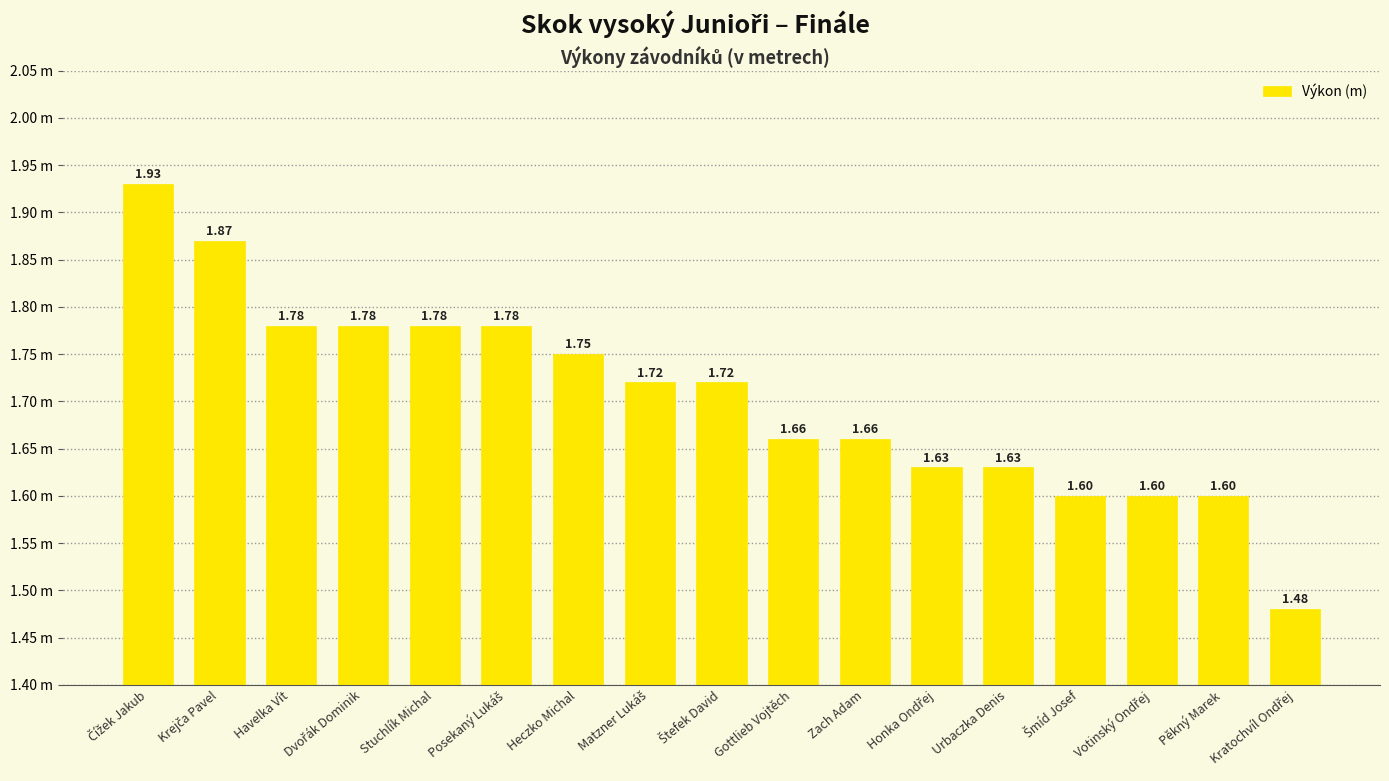

What is the average value?

1.7